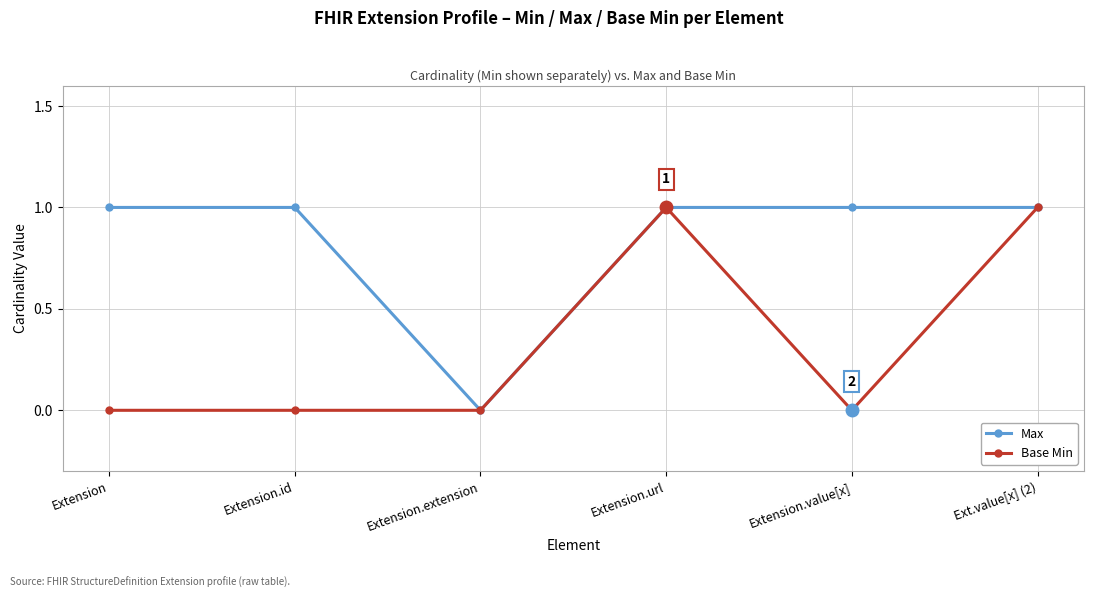

Which series has the largest total across all categories?

Max